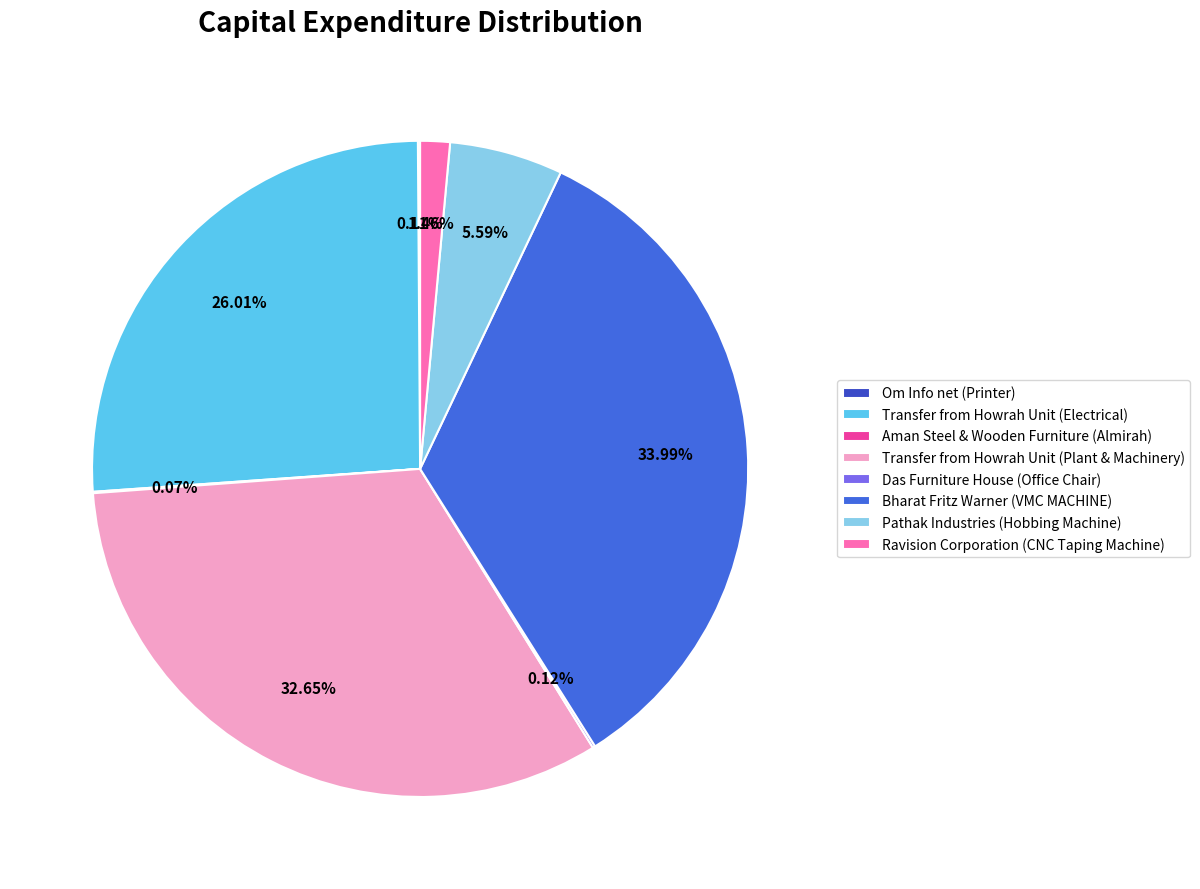

Rank the categories by value from lowest to highest.

Aman Steel & Wooden Furniture (Almirah), Om Info net (Printer), Das Furniture House (Office Chair), Ravision Corporation (CNC Taping Machine), Pathak Industries (Hobbing Machine), Transfer from Howrah Unit (Electrical), Transfer from Howrah Unit (Plant & Machinery), Bharat Fritz Warner (VMC MACHINE)